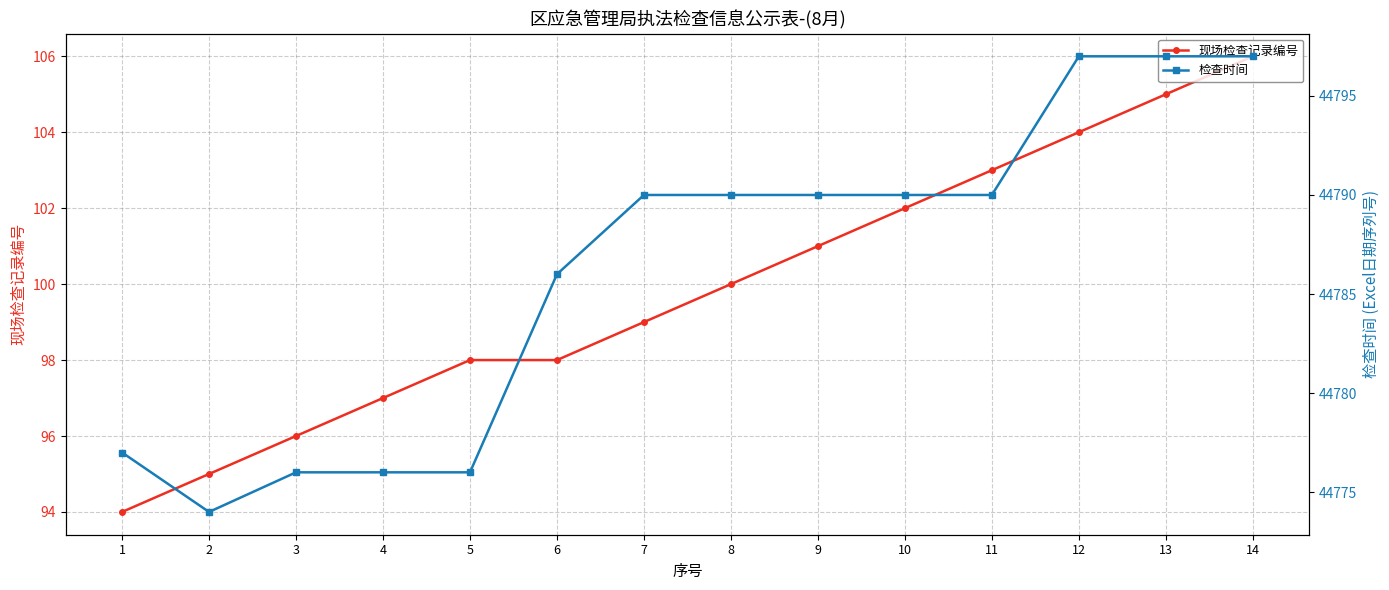

Rank the series at 10 from highest to lowest value.

检查时间, 现场检查记录编号